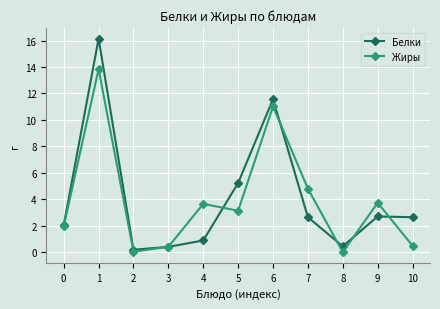

In Белки, how many points are lower than both neighbors (excluding endpoints)?

2